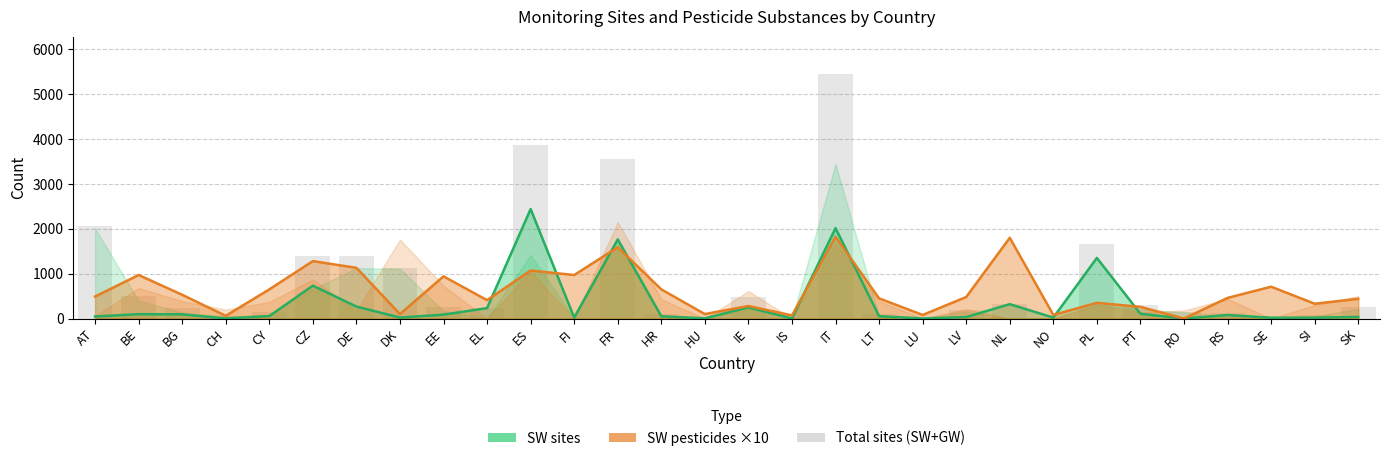

Reading right to left, what are all the values shown in this chart?

SK=252	SI=74	SE=18	RS=132	RO=139	PT=309	PL=1667	NO=21	NL=321	LV=196	LU=2	LT=106	IT=5460	IS=2	IE=471	HU=5	HR=108	FR=3555	FI=22	ES=3859	EL=233	EE=254	DK=1133	DE=1390	CZ=1387	CY=138	CH=52	BG=227	BE=494	AT=2055